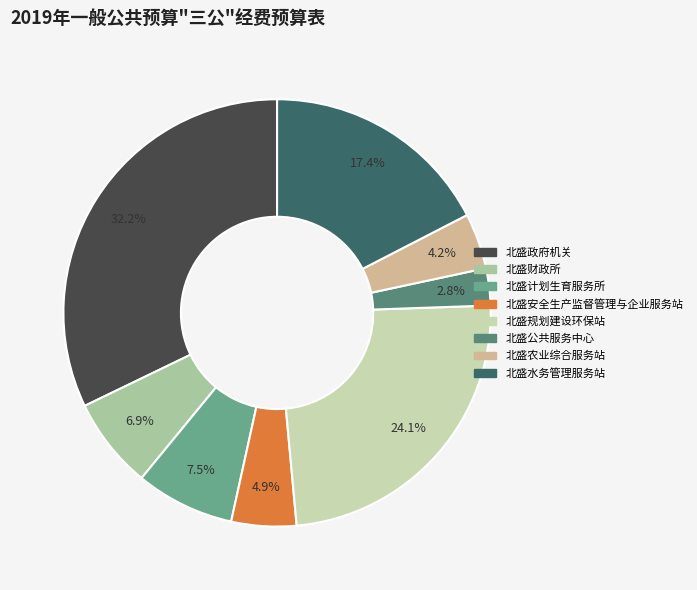

Does 北盛政府机关 account for over 50% of the chart?

No